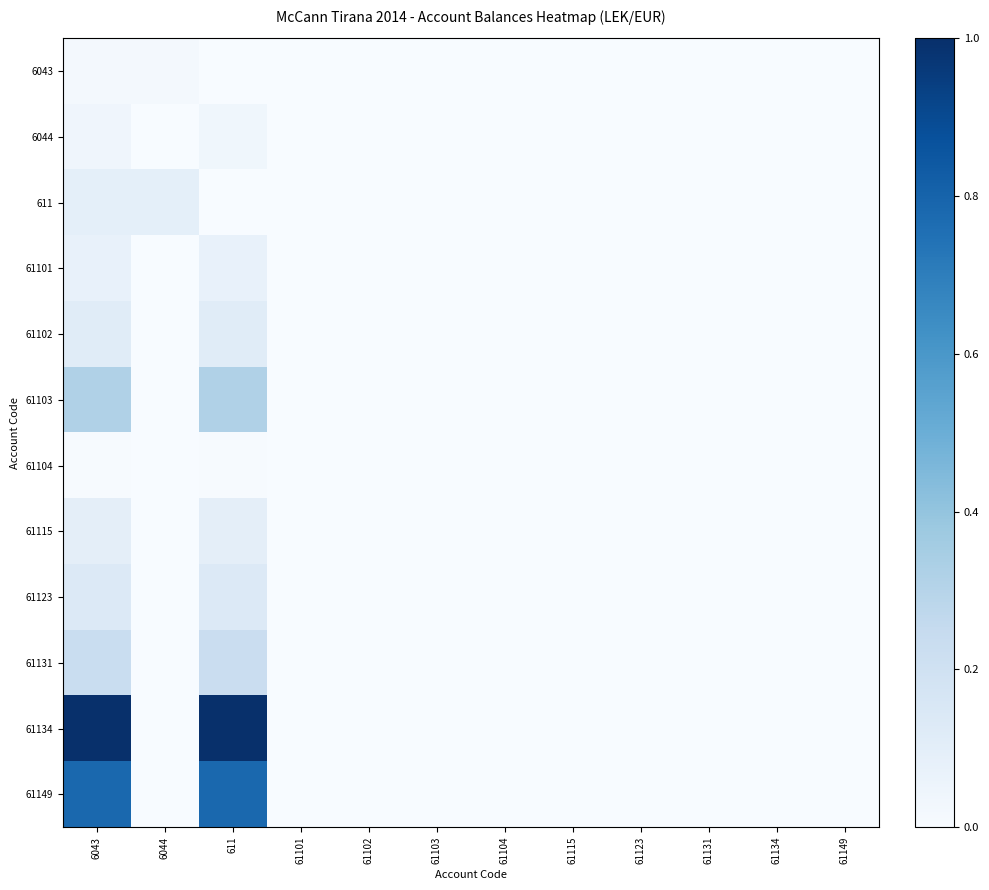

Which label corresponds to the largest value in the chart?

6043